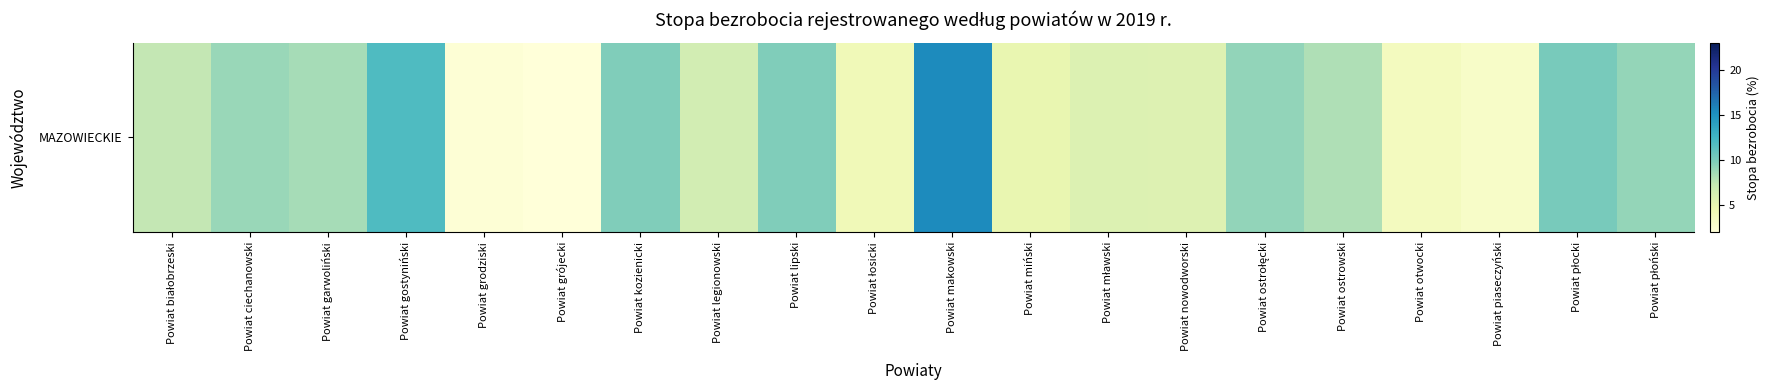

What is the ratio of the value at Powiat płocki to the value at Powiat płoński?

1.1